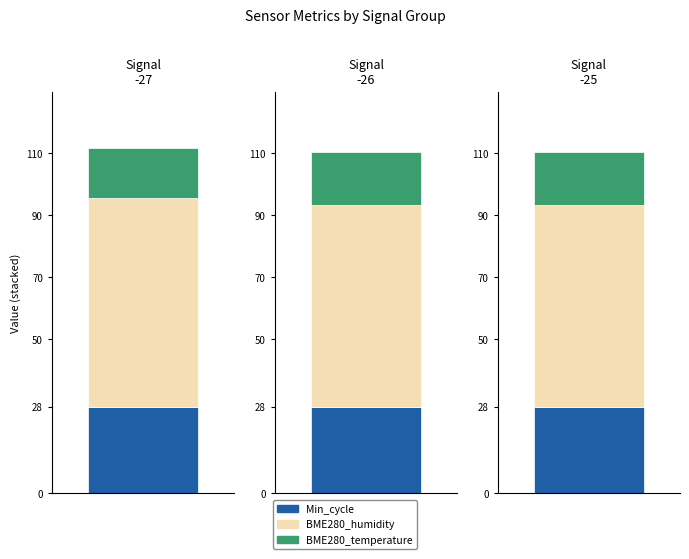

What value does the BME280_humidity series have at -26?

65.3